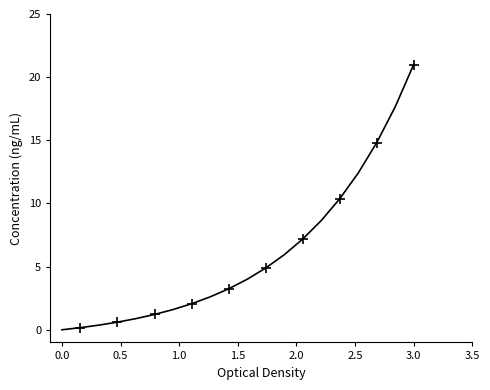

What is the difference between the maximum and minimum values?

21.0